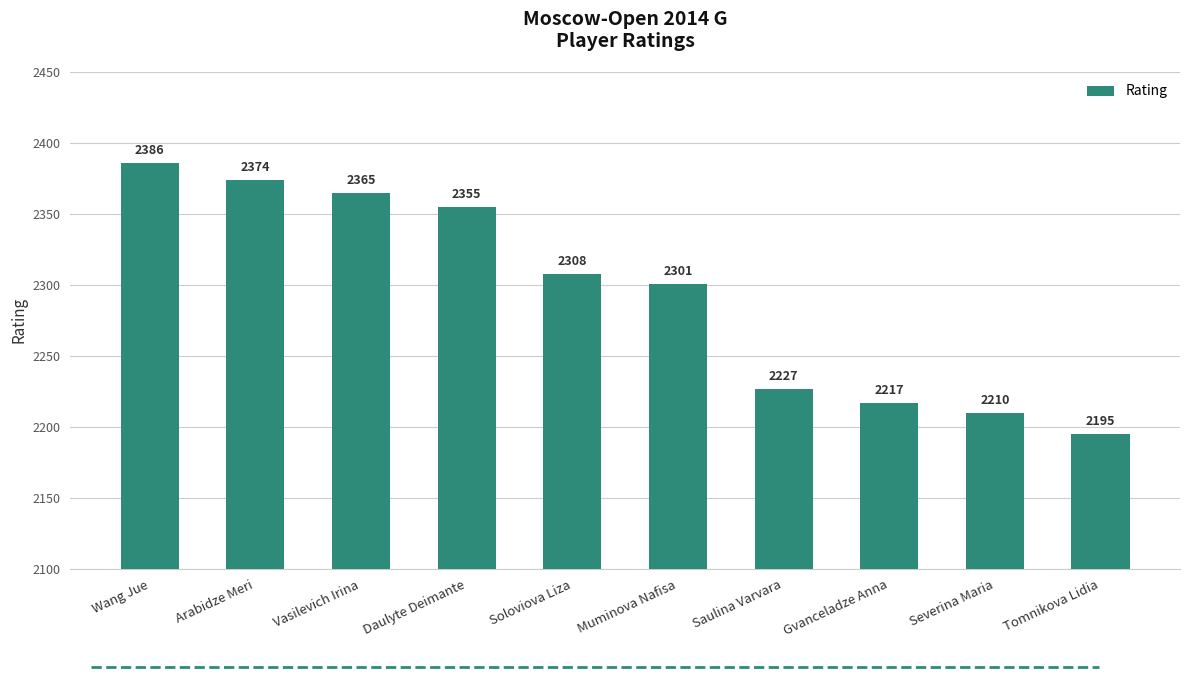

True or false: the data shows 2365 at Vasilevich Irina.

True